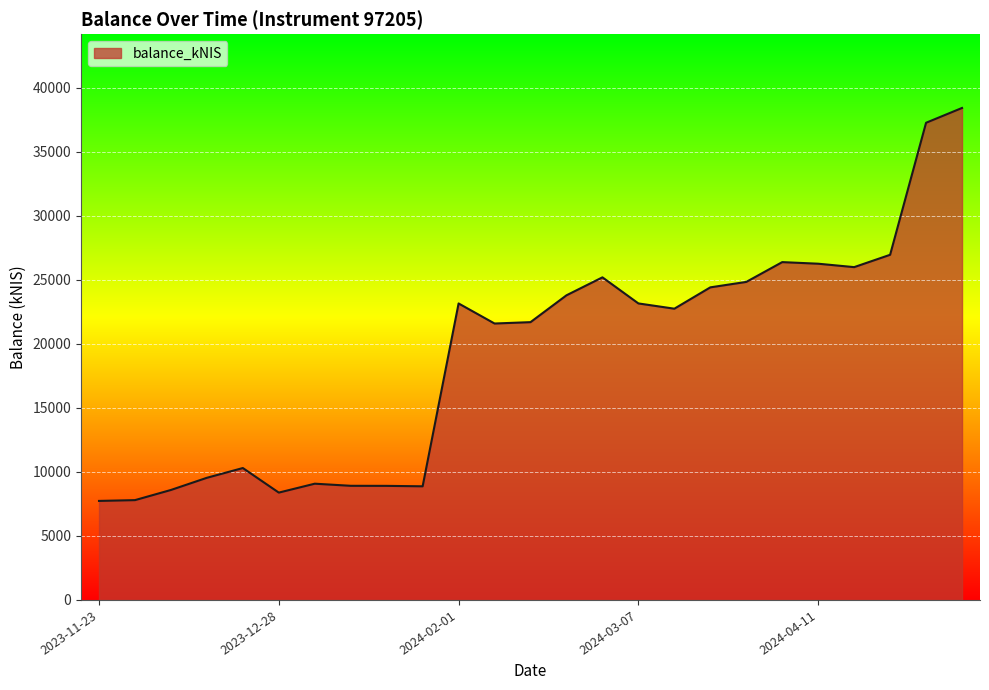

What is the maximum value shown in the chart?

38440.6